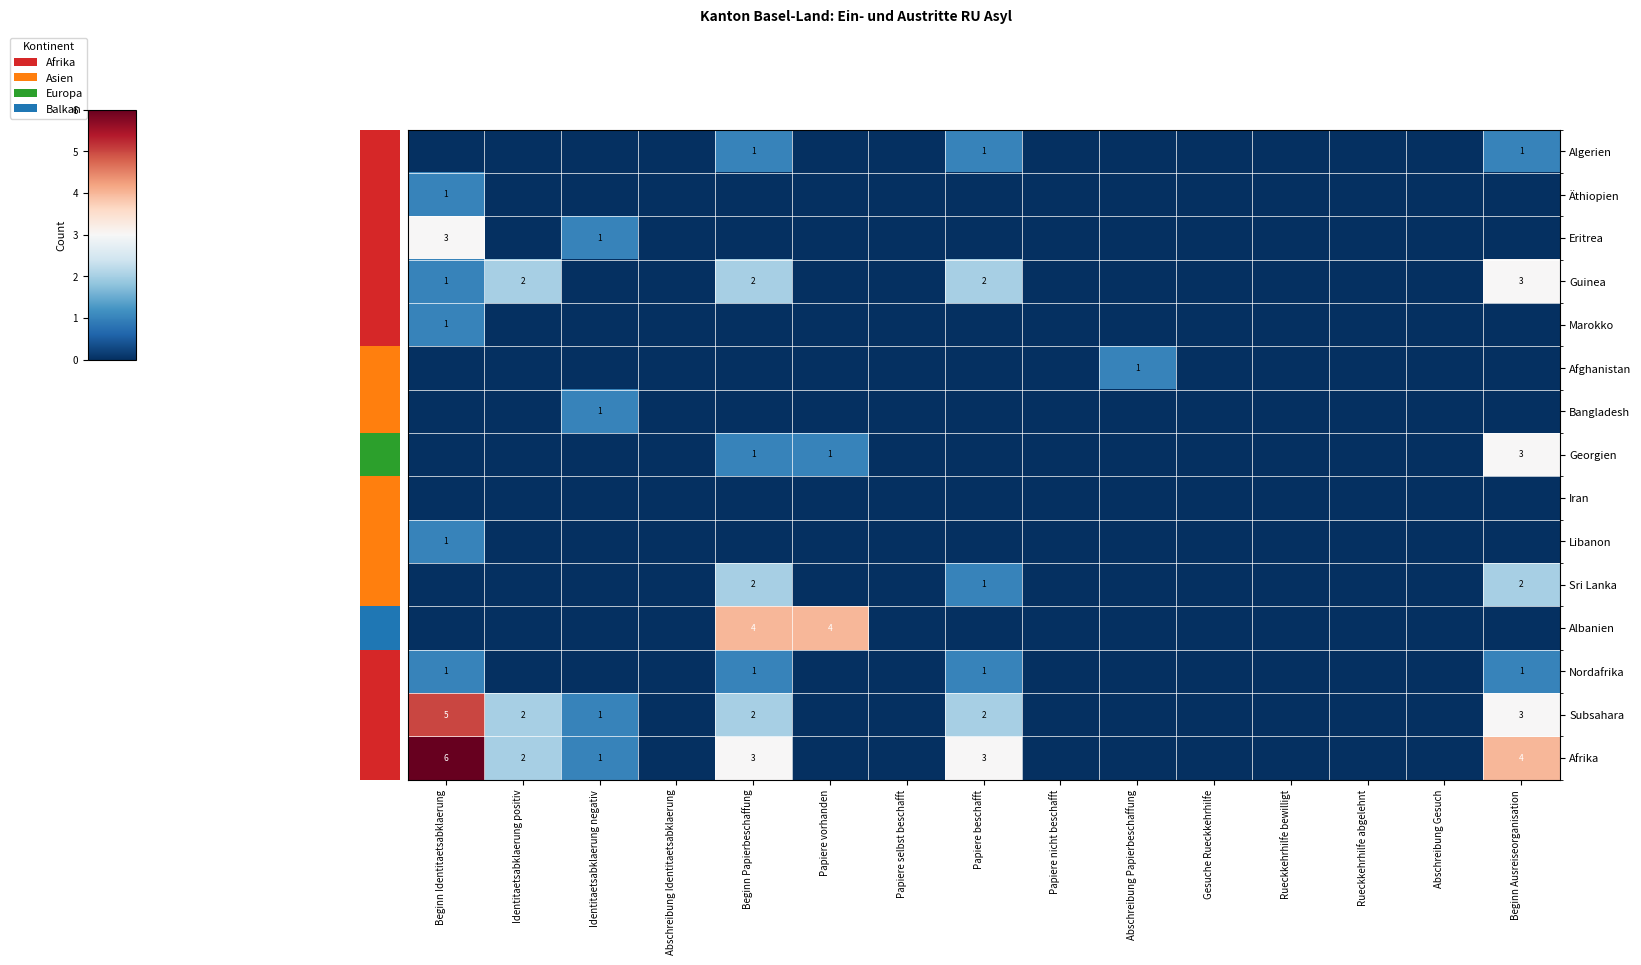

At which category is the sum across all series the highest?

Beginn Identitaetsabklaerung